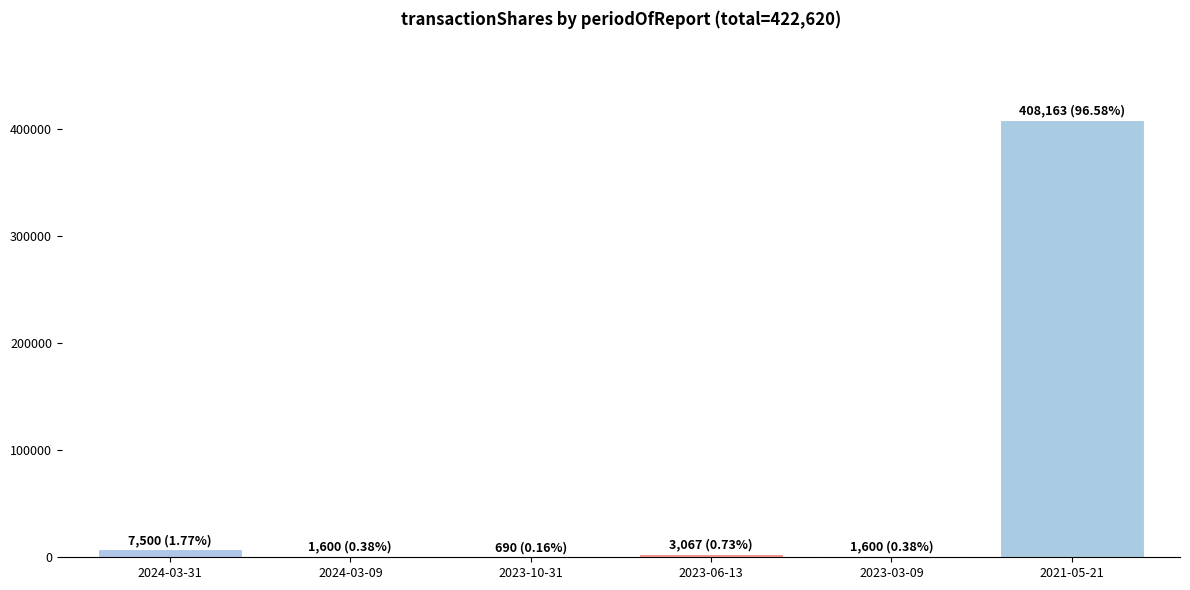

Count the number of data series in this chart.

1